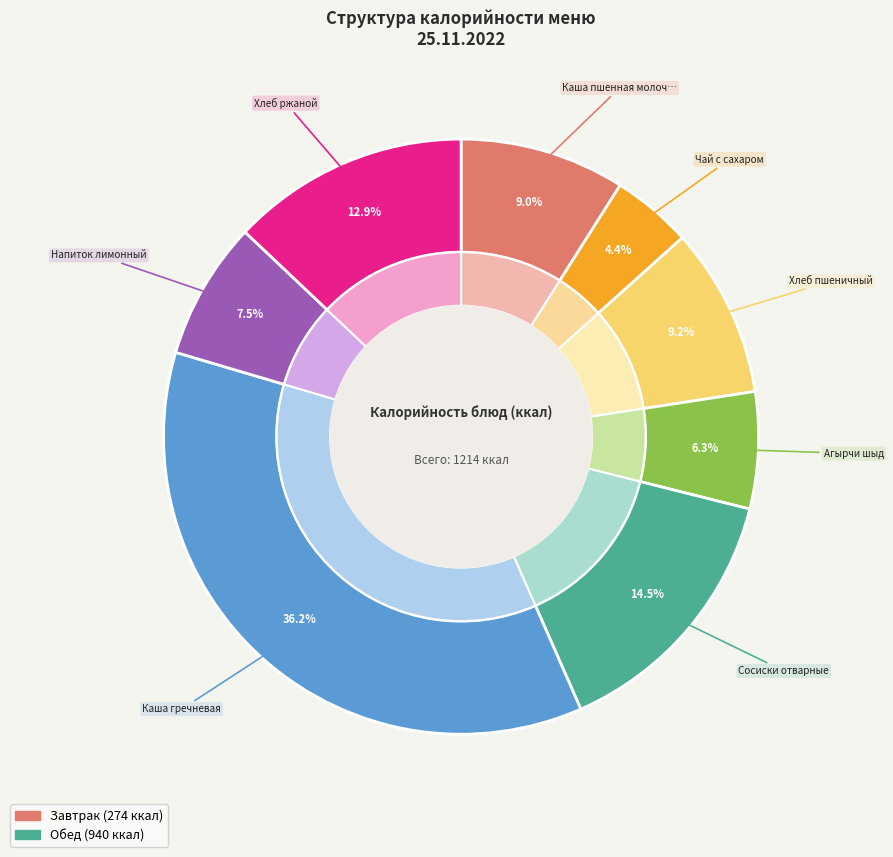

To the nearest percent, what is the combined percentage of Каша пшенная молочная and Каша гречневая?

45%